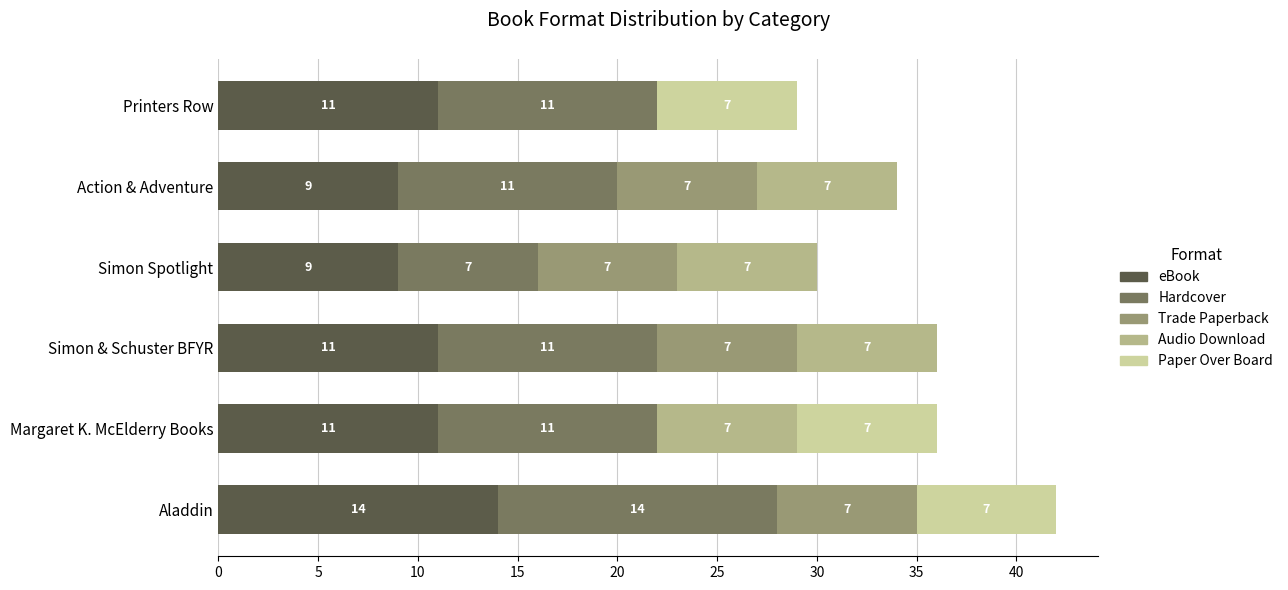

At which label does eBook reach its peak?

Aladdin